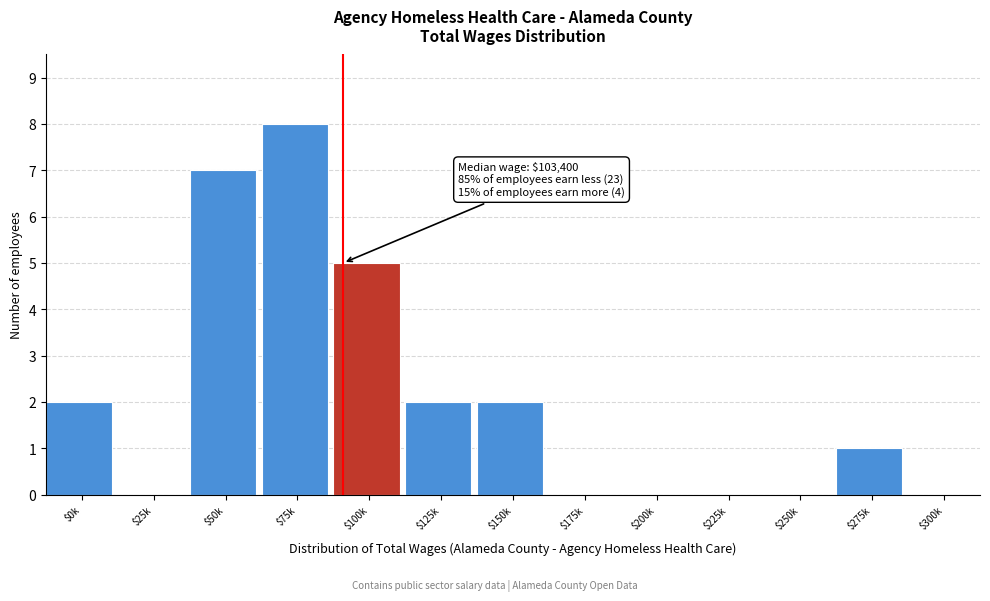

What is the sum of all values?

27